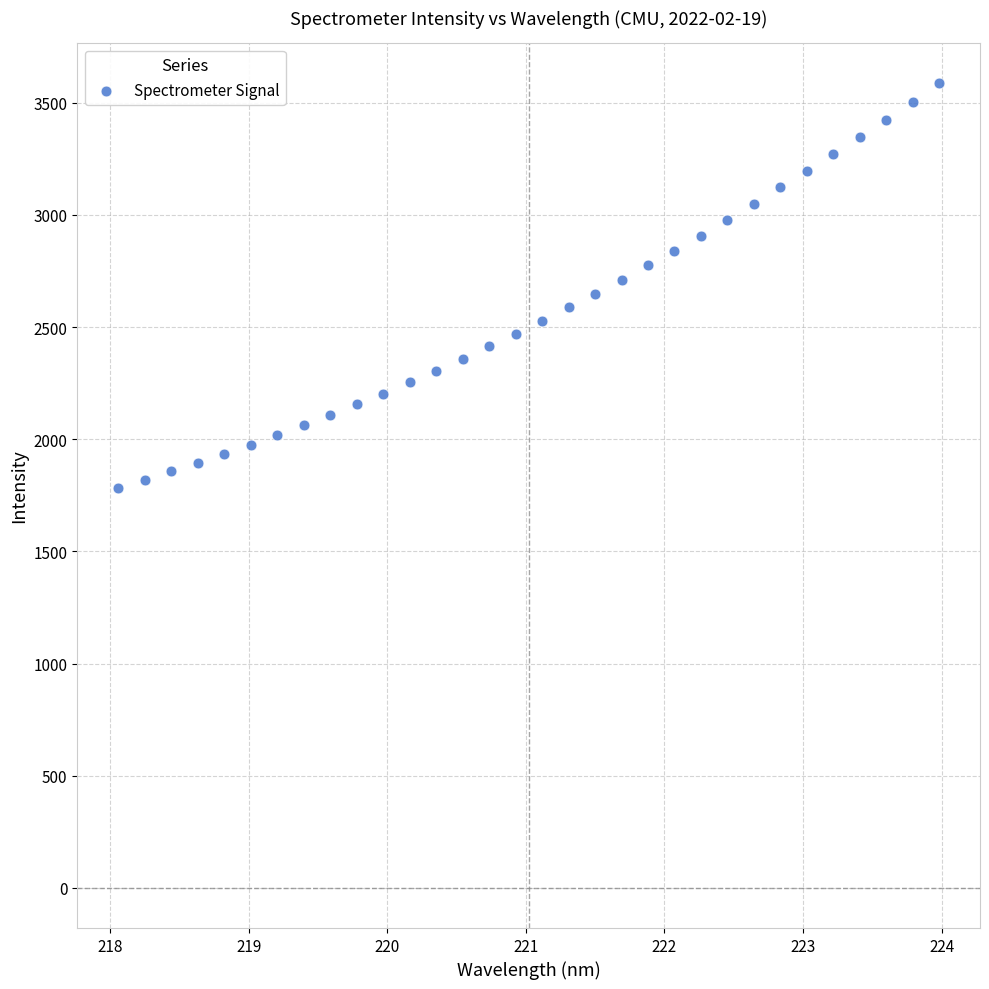

What is the range of Y values (max minus min)?

1803.7